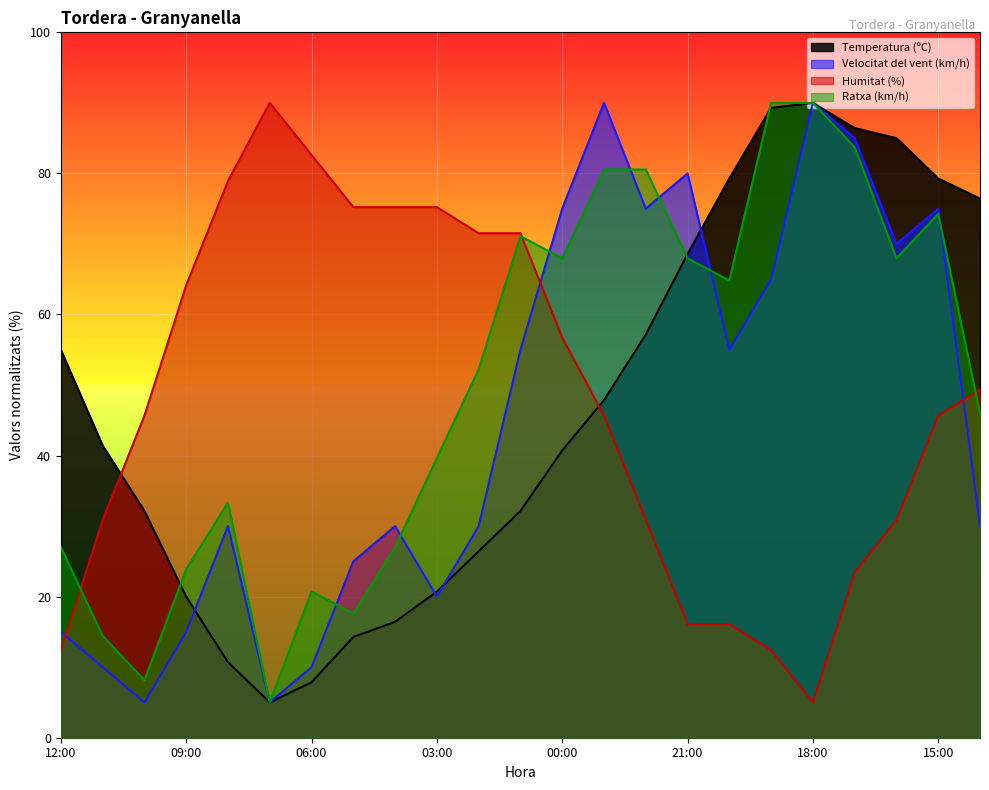

In Ratxa (km/h), how many points are higher than both neighbors (excluding endpoints)?

4